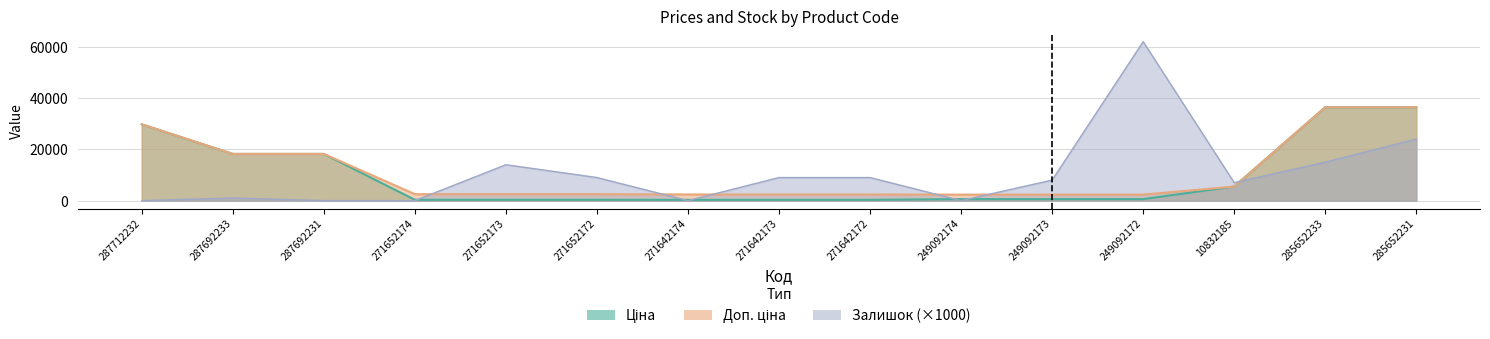

What is the label of the 7th point from the right?

271642172